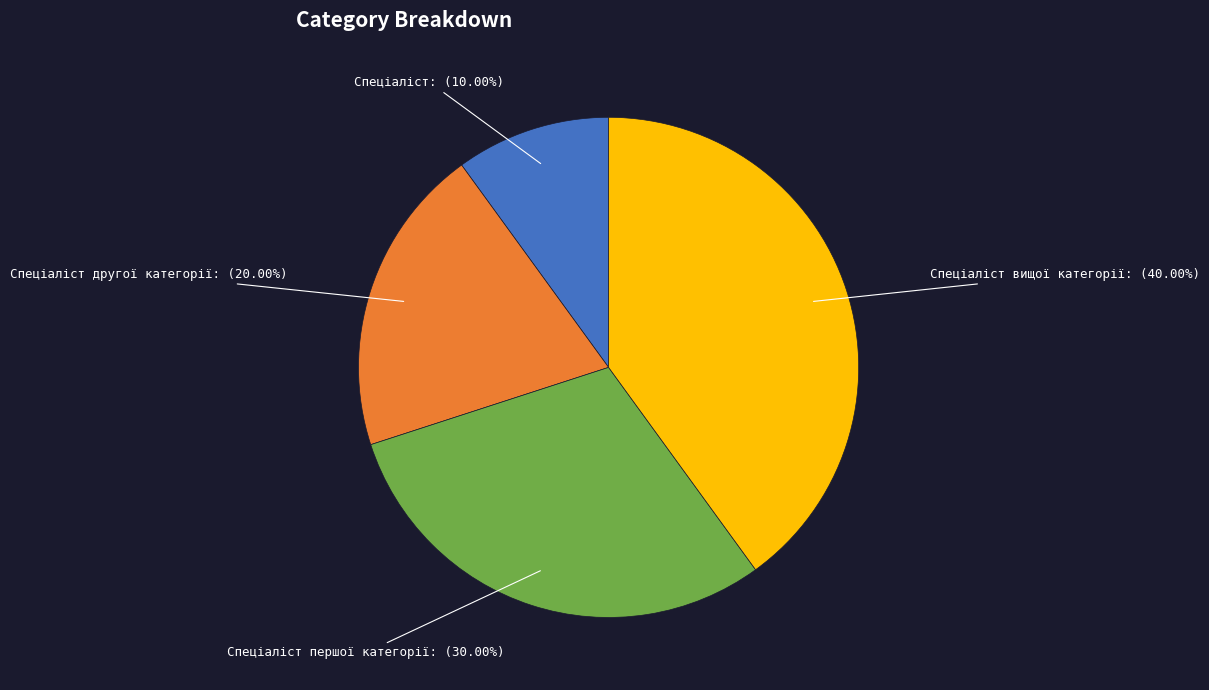

The Спеціаліст другої категорії slice represents 20% of the pie. True or false?

True